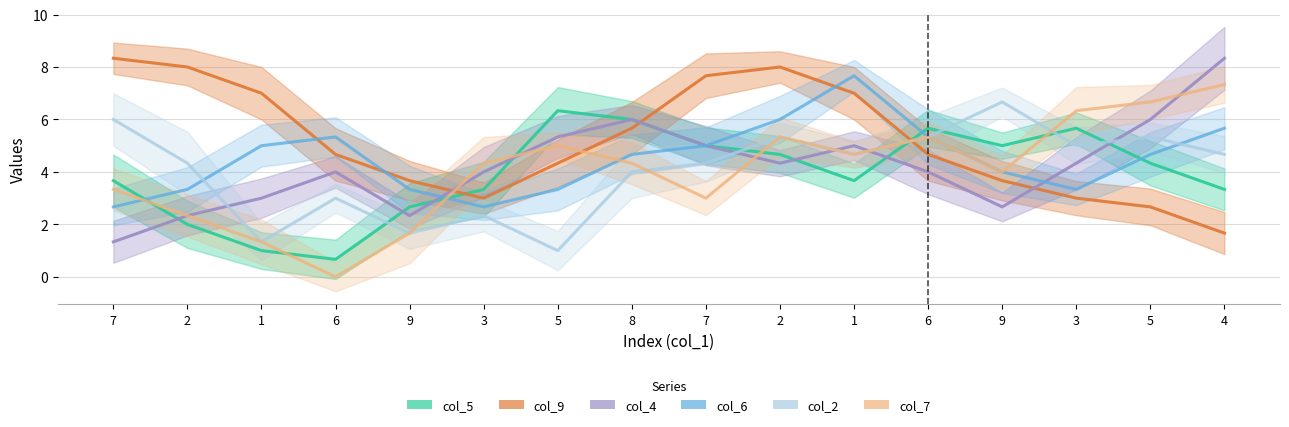

Which series has the largest total across all categories?

col_9